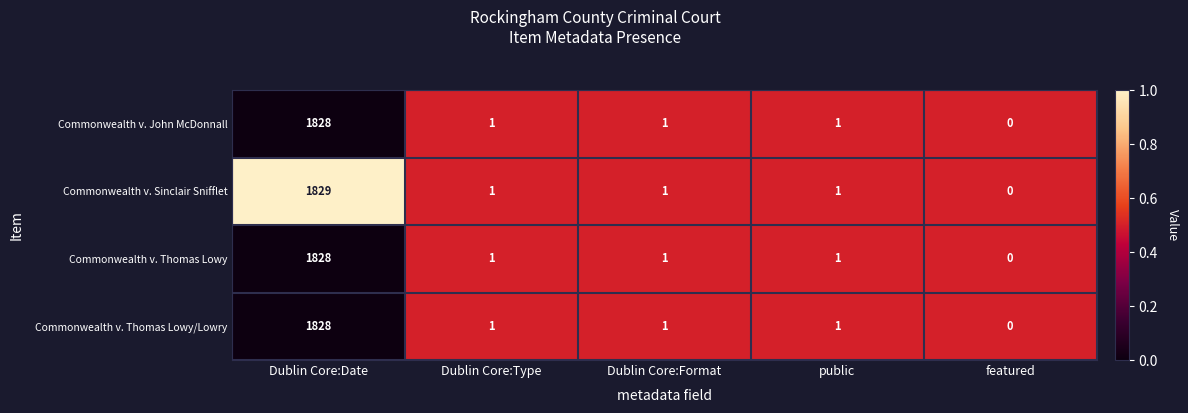

What is the average value of the Commonwealth v. John McDonnall series?

366